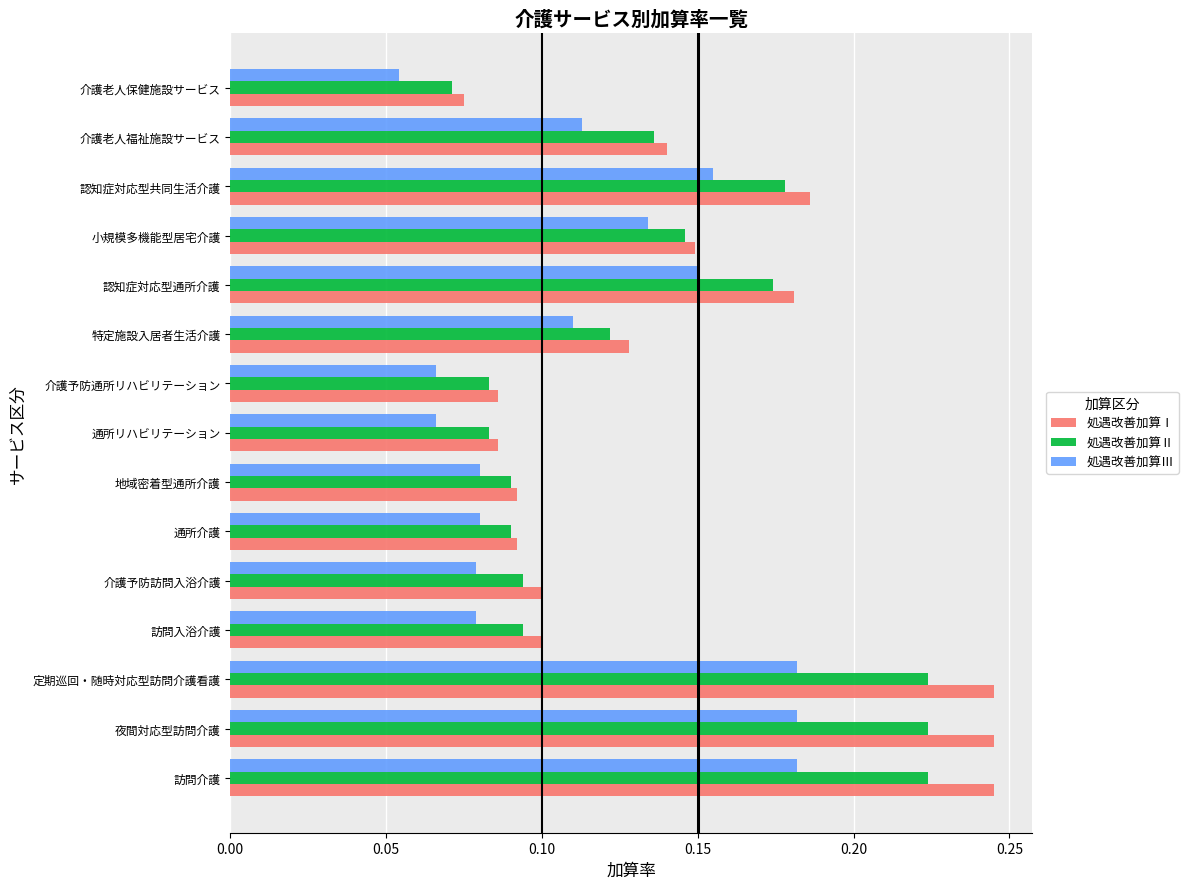

Rank the series by their maximum value, from lowest to highest.

処遇改善加算Ⅲ, 処遇改善加算Ⅱ, 処遇改善加算Ⅰ